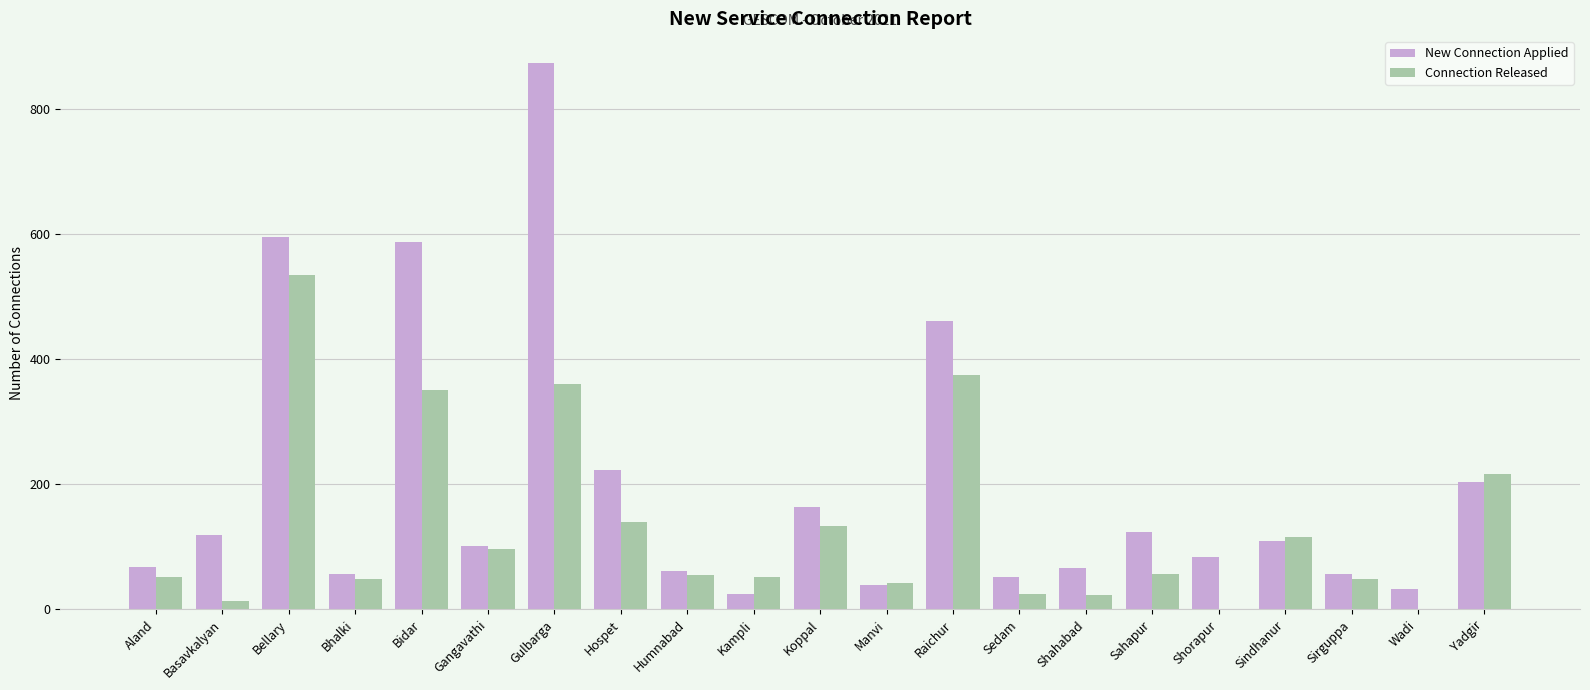

Are the bars grouped side by side (vs. stacked)?

Yes